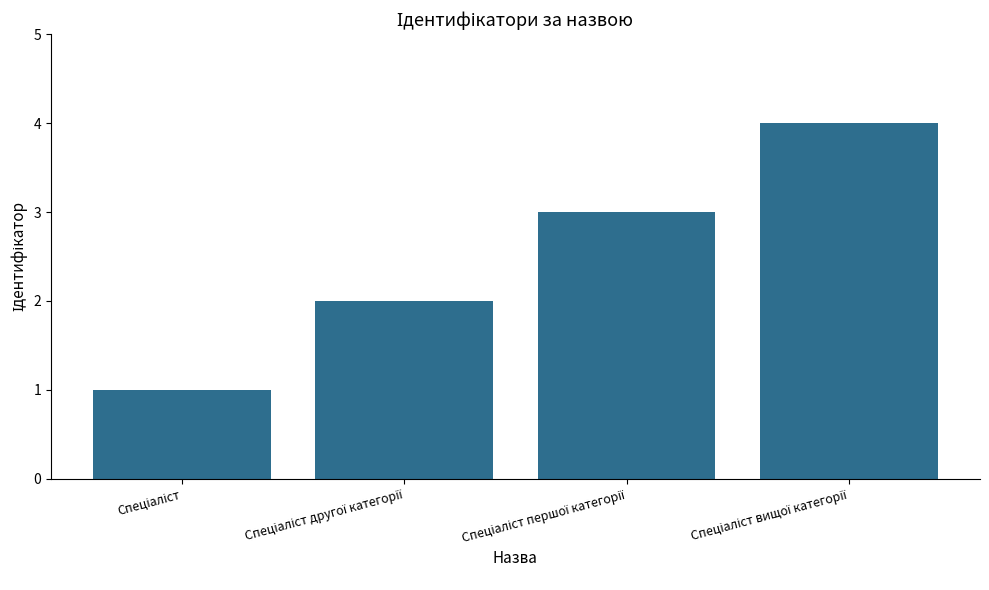

What is the sum of all values?

10